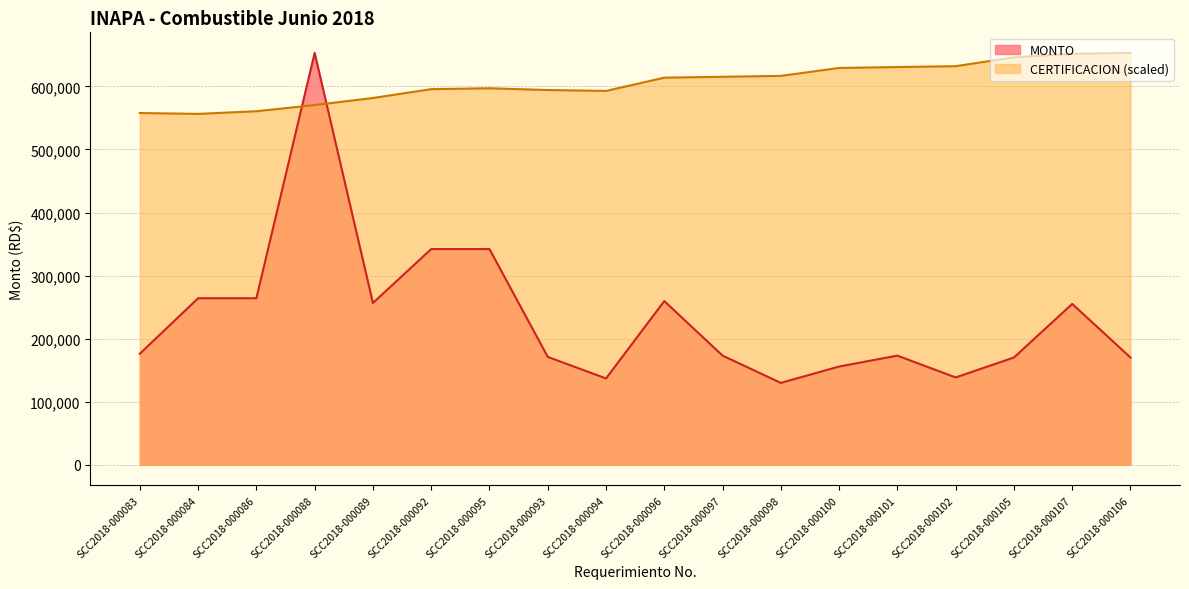

Reading left to right, transcribe all the data shown in this chart.

MONTO: SCC2018-000083=176000.0	SCC2018-000084=264000.0	SCC2018-000086=264000.0	SCC2018-000088=653100.0	SCC2018-000089=256500.0	SCC2018-000092=342000.0	SCC2018-000095=342000.0	SCC2018-000093=171000.0	SCC2018-000094=136800.0	SCC2018-000096=259500.0	SCC2018-000097=173000.0	SCC2018-000098=129750.0	SCC2018-000100=155700.0	SCC2018-000101=173000.0	SCC2018-000102=138400.0	SCC2018-000105=170000.0	SCC2018-000107=255000.0	SCC2018-000106=170000.0
CERTIFICACION: SCC2018-000083=557797.9	SCC2018-000084=556396.4	SCC2018-000086=560600.9	SCC2018-000088=570411.4	SCC2018-000089=581623.4	SCC2018-000092=595638.4	SCC2018-000095=597039.9	SCC2018-000093=594236.9	SCC2018-000094=592835.4	SCC2018-000096=613857.9	SCC2018-000097=615259.4	SCC2018-000098=616660.9	SCC2018-000100=629274.5	SCC2018-000101=630676.0	SCC2018-000102=632077.5	SCC2018-000105=646092.5	SCC2018-000107=651698.5	SCC2018-000106=653100.0